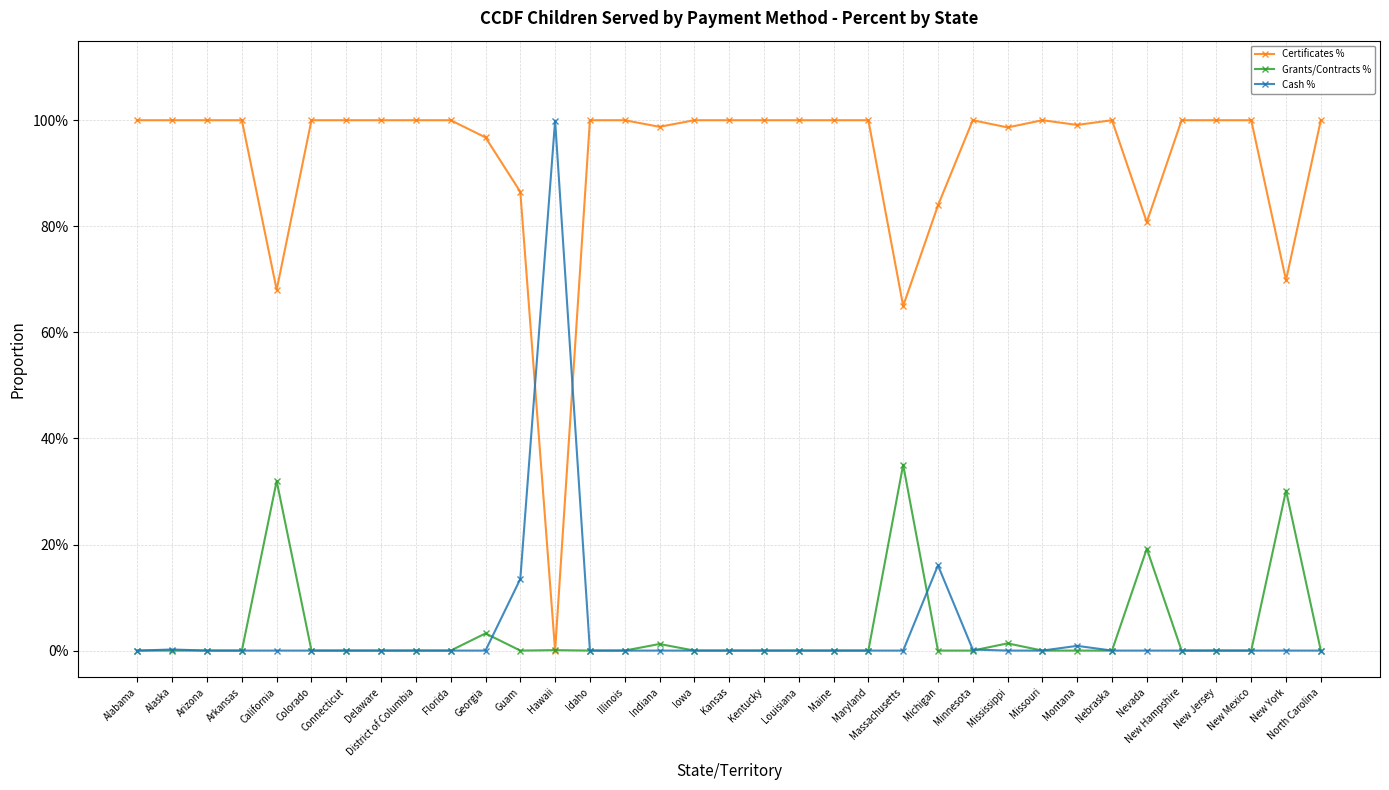

What are all the series names shown in the legend?

Certificates %, Grants/Contracts %, Cash %